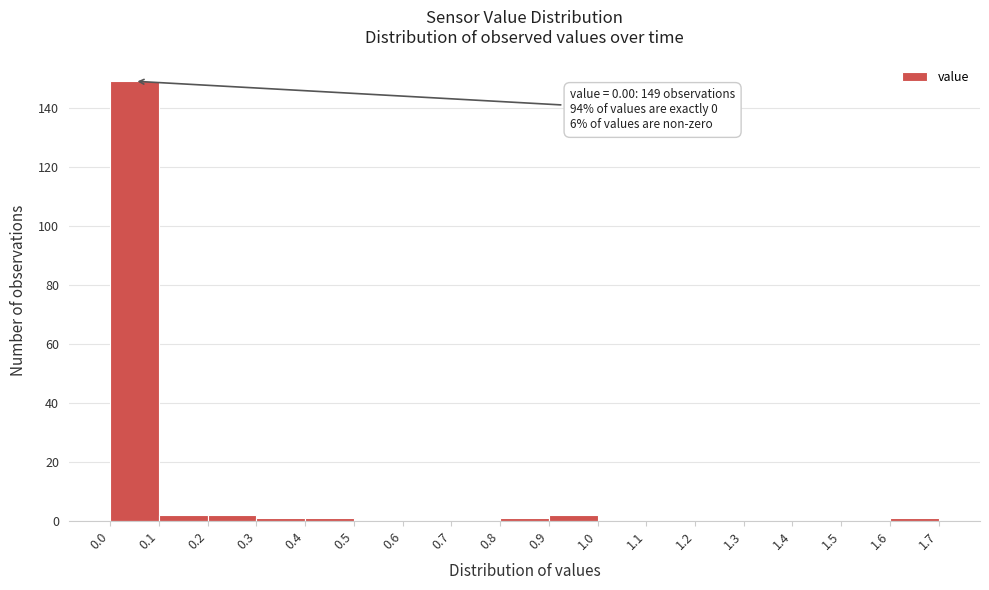

Over which range of the x-axis is the bar tallest?

0.0 to 0.1